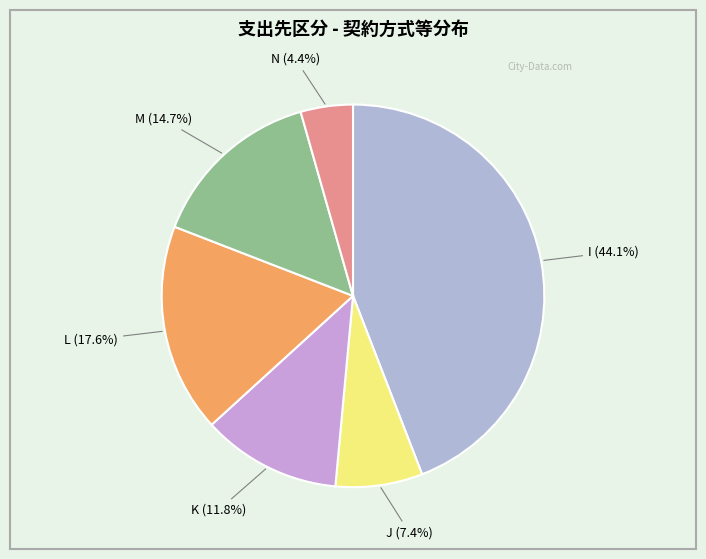

True or false: J accounts for 2% of the total.

False